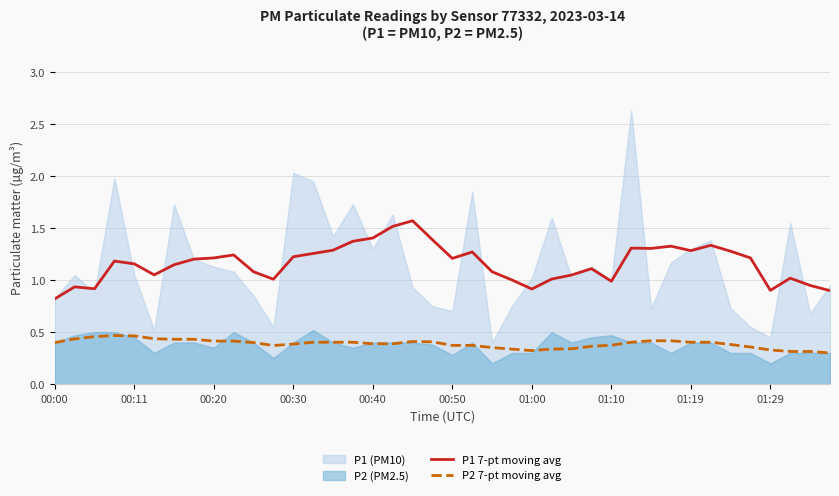

What is the difference between the maximum and second lowest values in the P1 7-pt moving avg series?

0.7